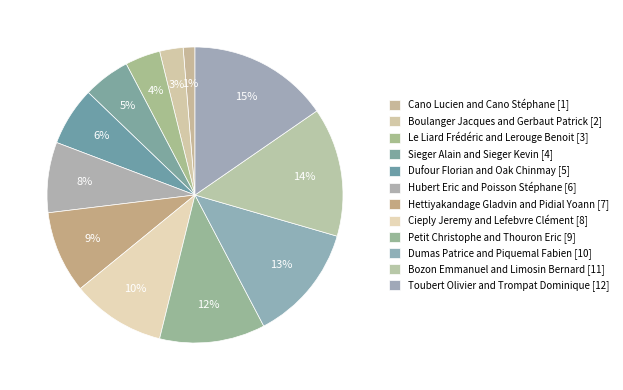

Which slice is the largest?

Toubert Olivier and Trompat Dominique